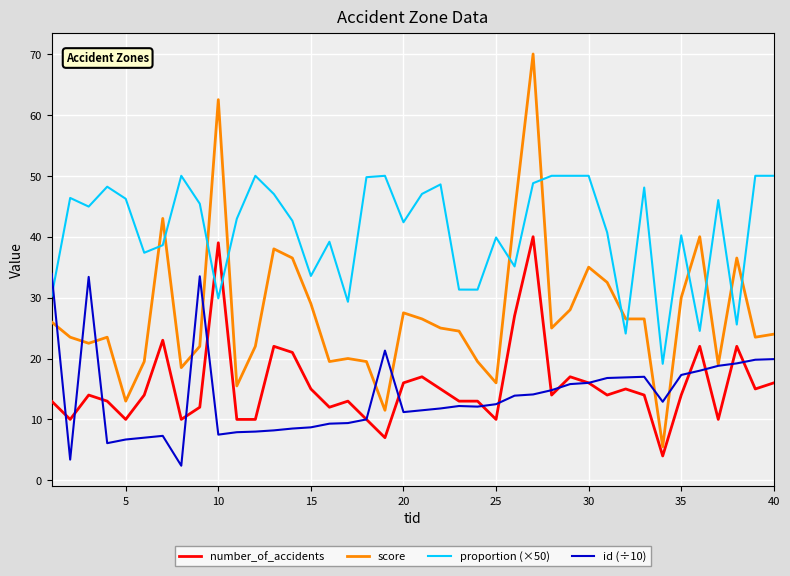

True or false: proportion (×50) and number_of_accidents cross at least once.

True